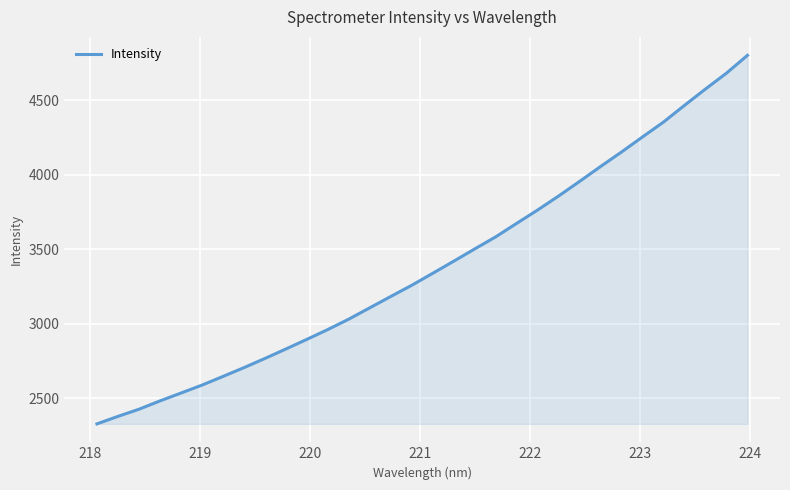

What is the smallest value displayed?

2327.2